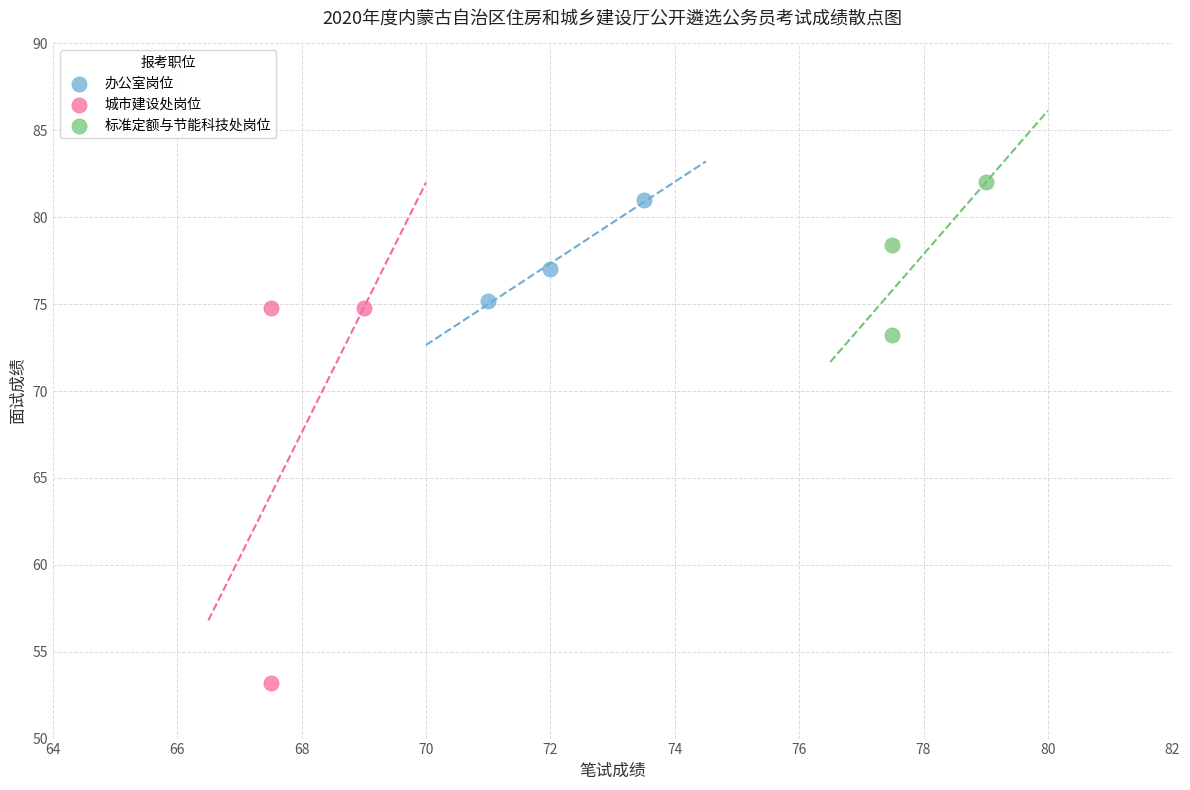

Which series has the widest spread of Y values?

城市建设处岗位